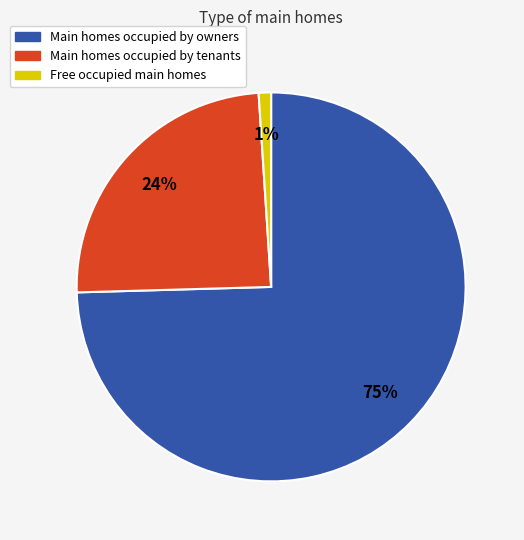

To the nearest percent, what is the difference between the largest and smallest slice percentages?

74%